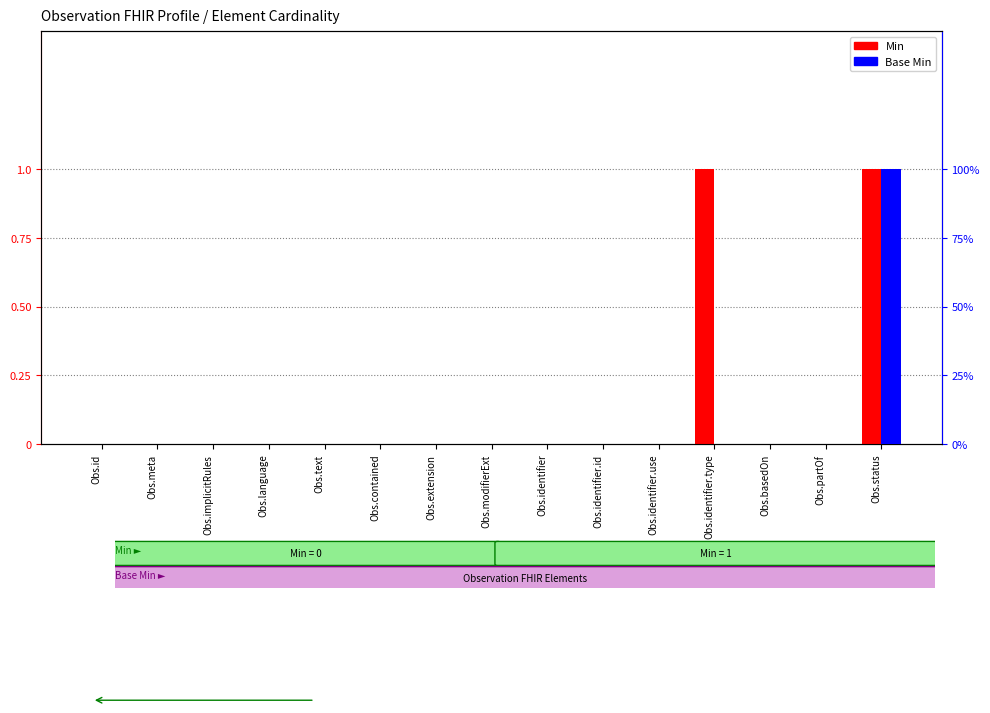

What is the label of the 9th bar from the left?

Obs.identifier